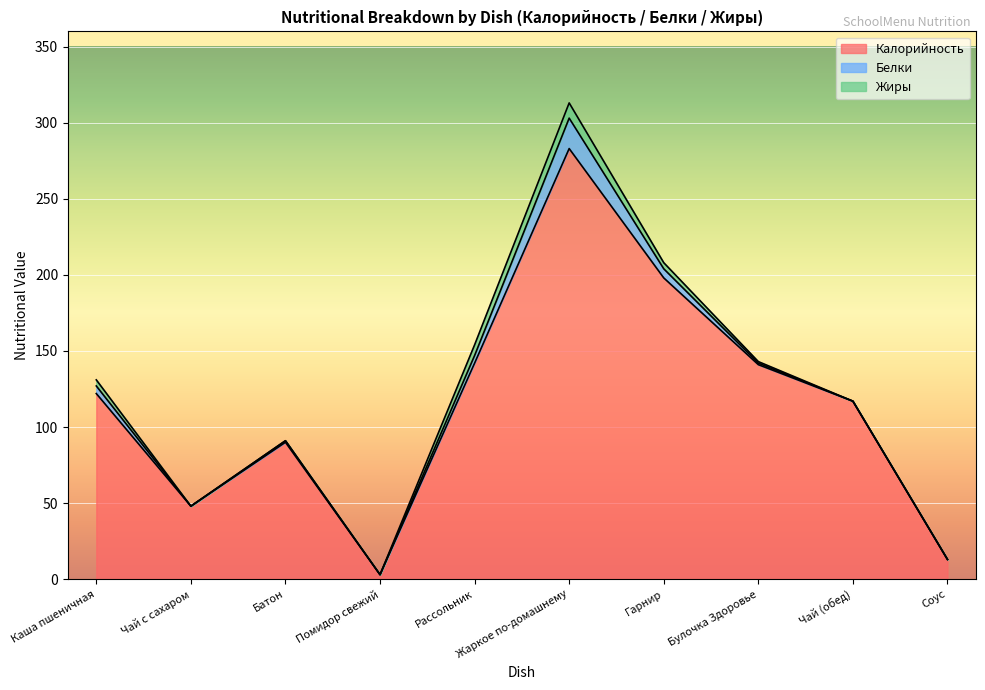

True or false: Калорийность and Белки intersect in this chart.

False